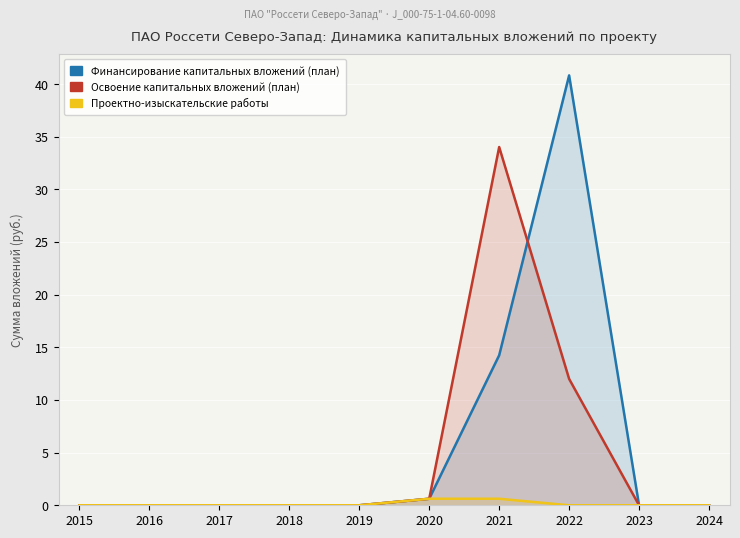

What is the approximate value of Проектно-изыскательские работы at 2021?

0.6